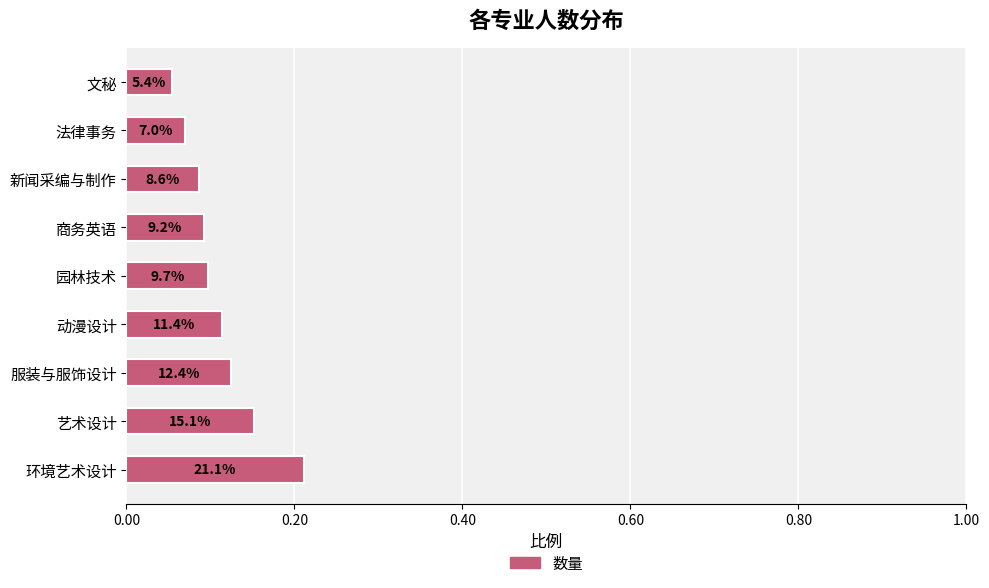

Are the bars horizontal?

Yes